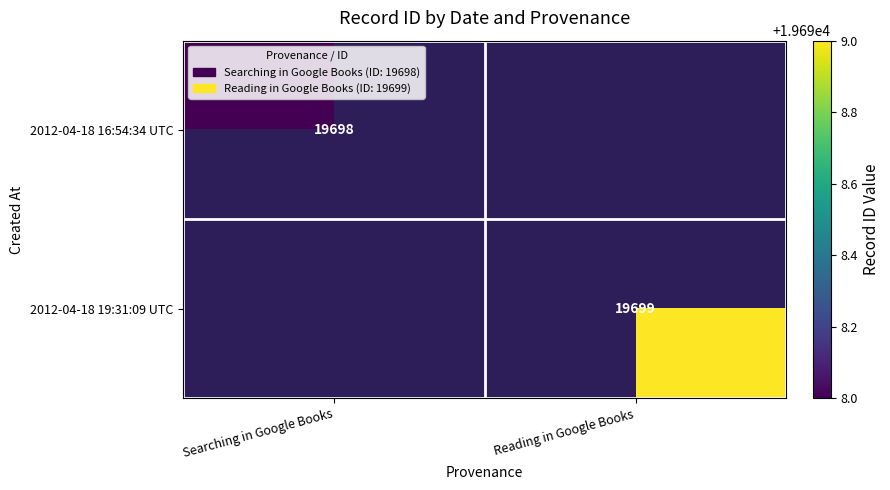

True or false: 2012-04-18 16:54:34 UTC has a value of 31804 at Searching in Google Books.

False